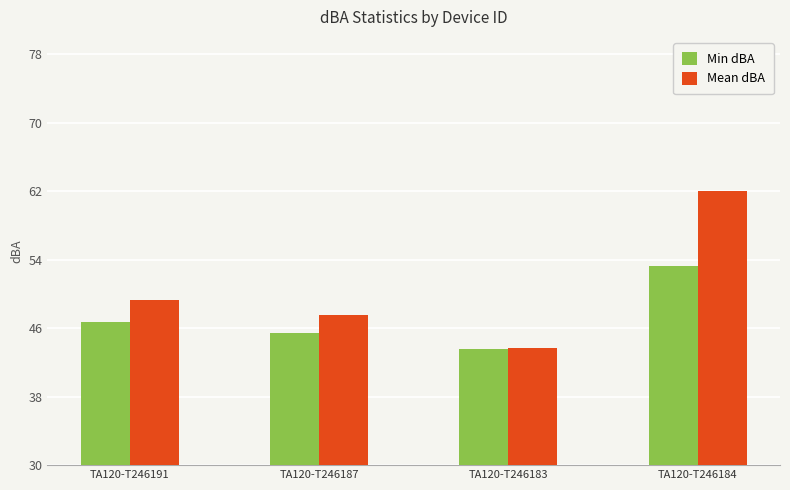

How many categories are shown in the chart?

4